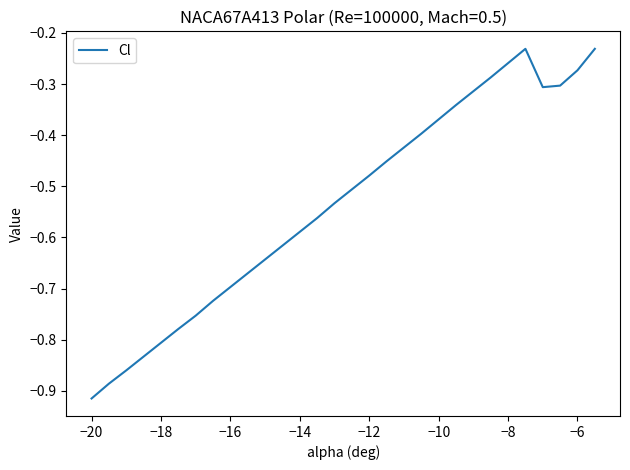

Does the chart have visible grid lines?

No